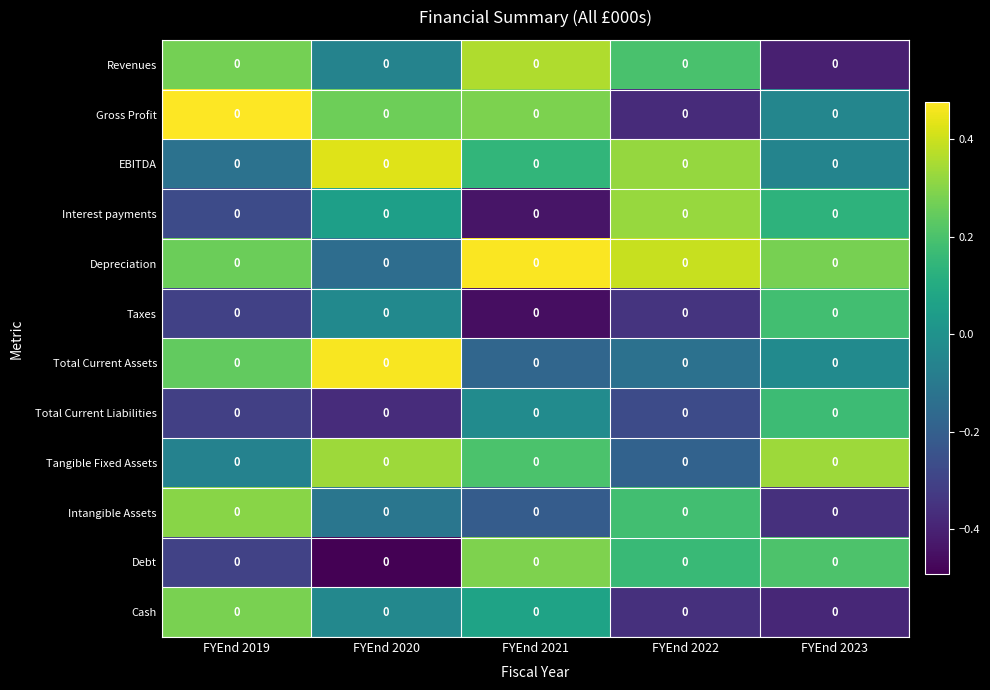

How many distinct data groups are displayed?

12